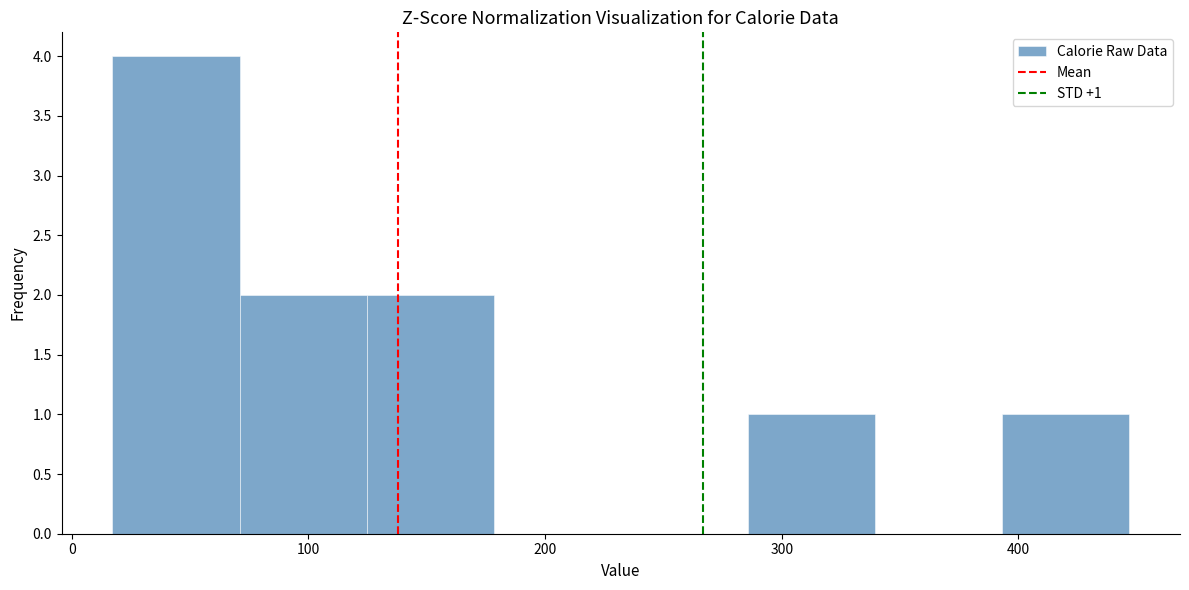

Which range on the x-axis has the tallest bar?

20 to 70